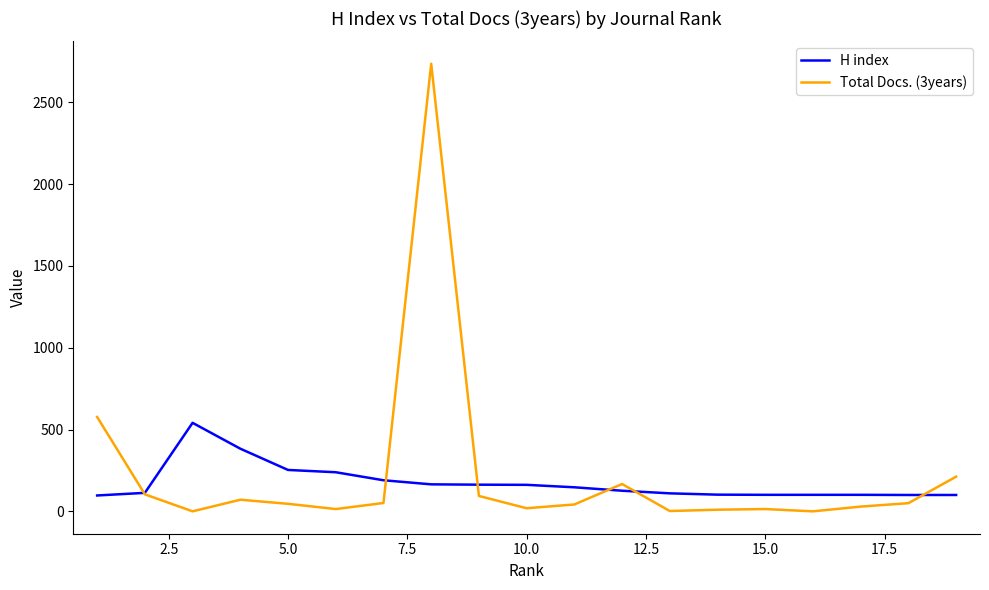

Which series has the largest range (max minus min)?

Total Docs. (3years)